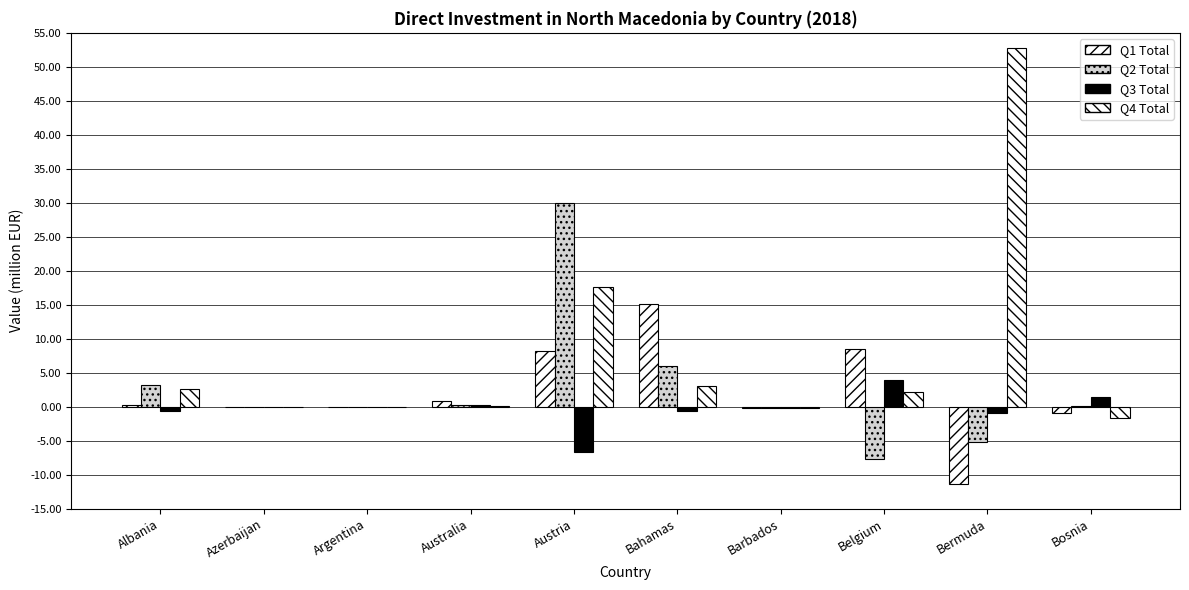

The Q4 Total series shows 4.9 at Bahamas. True or false?

False